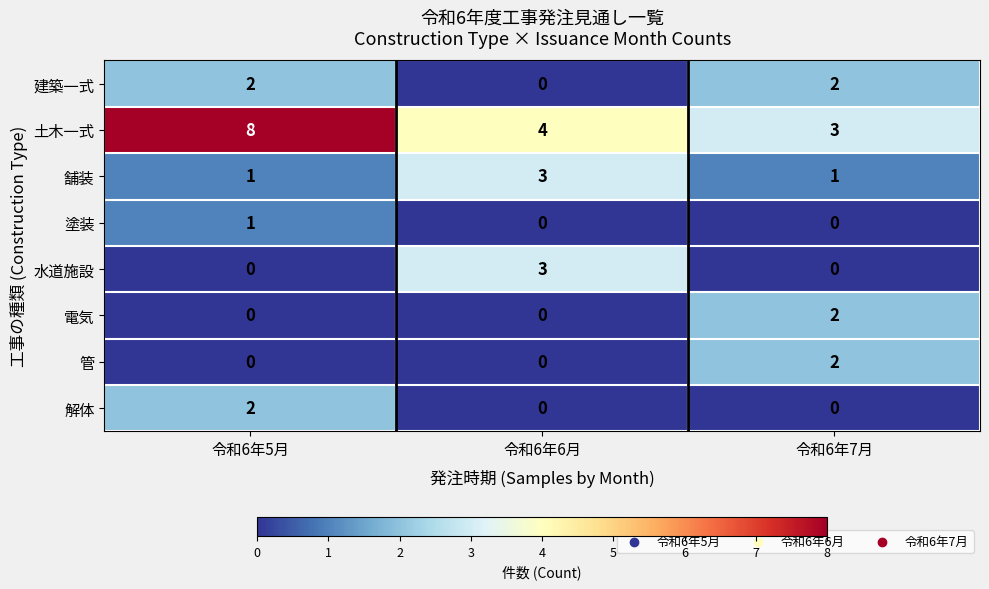

The value of 水道施設 at 令和6年7月 is 0. True or false?

True